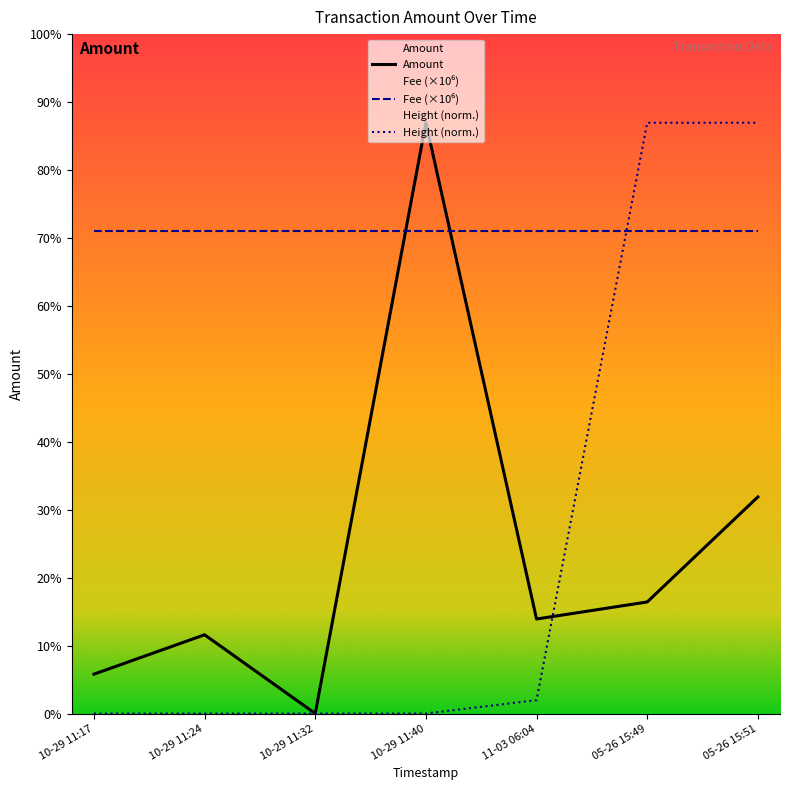

How many intersections are there between Height and Amount?

1